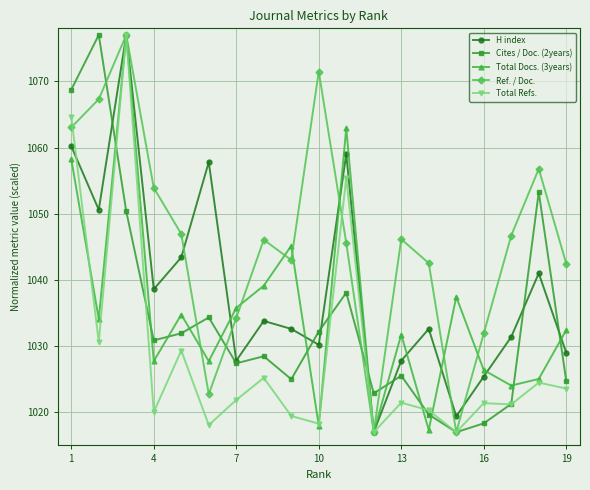

What is the value of the Total Refs. point at the 16th from the left?

1021.4